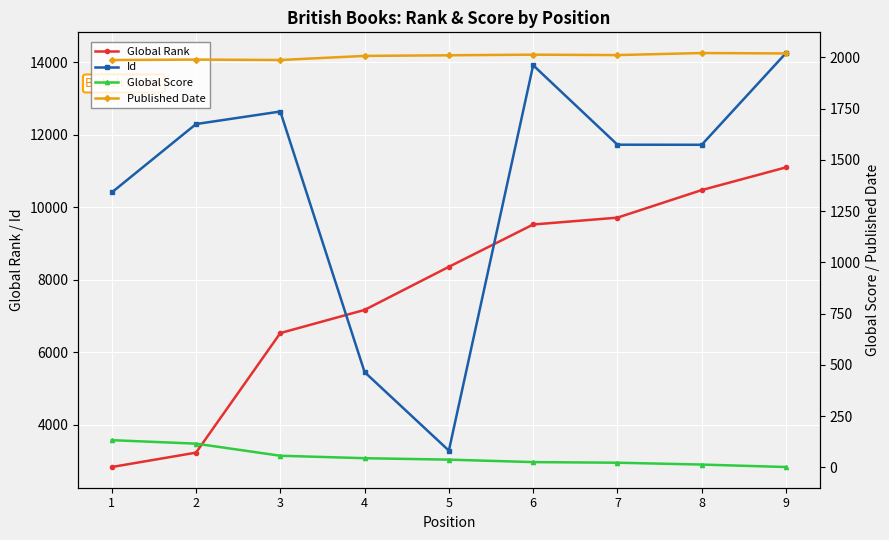

True or false: Global Score and Published Date intersect in this chart.

False